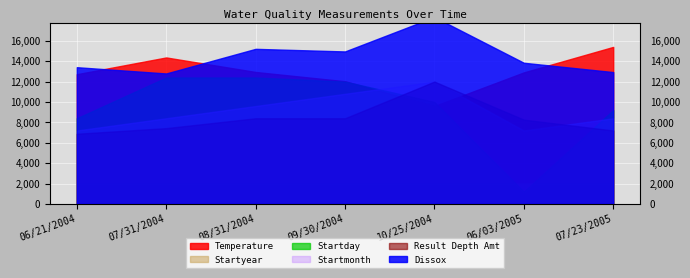

True or false: Startmonth and Startyear cross at least once.

False